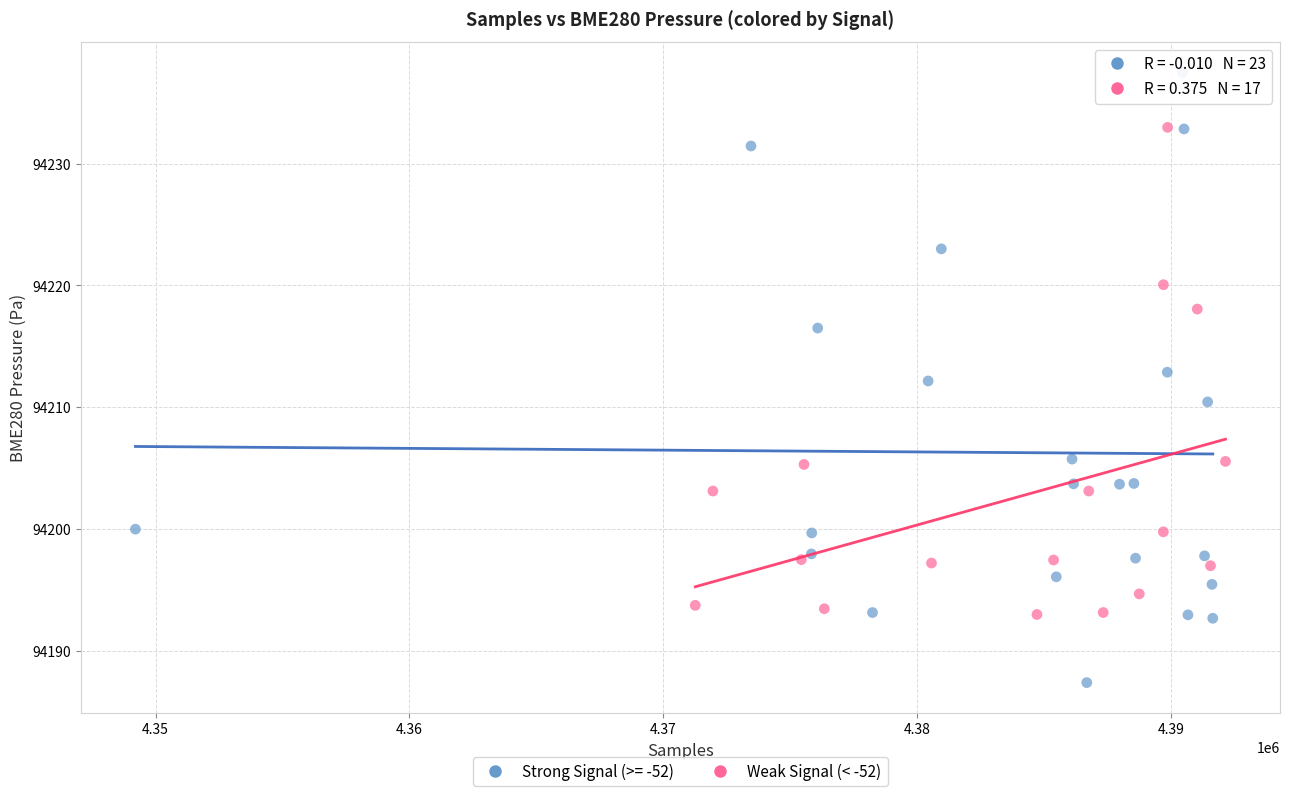

Which series reaches the minimum Y coordinate?

Strong Signal (>= -52)